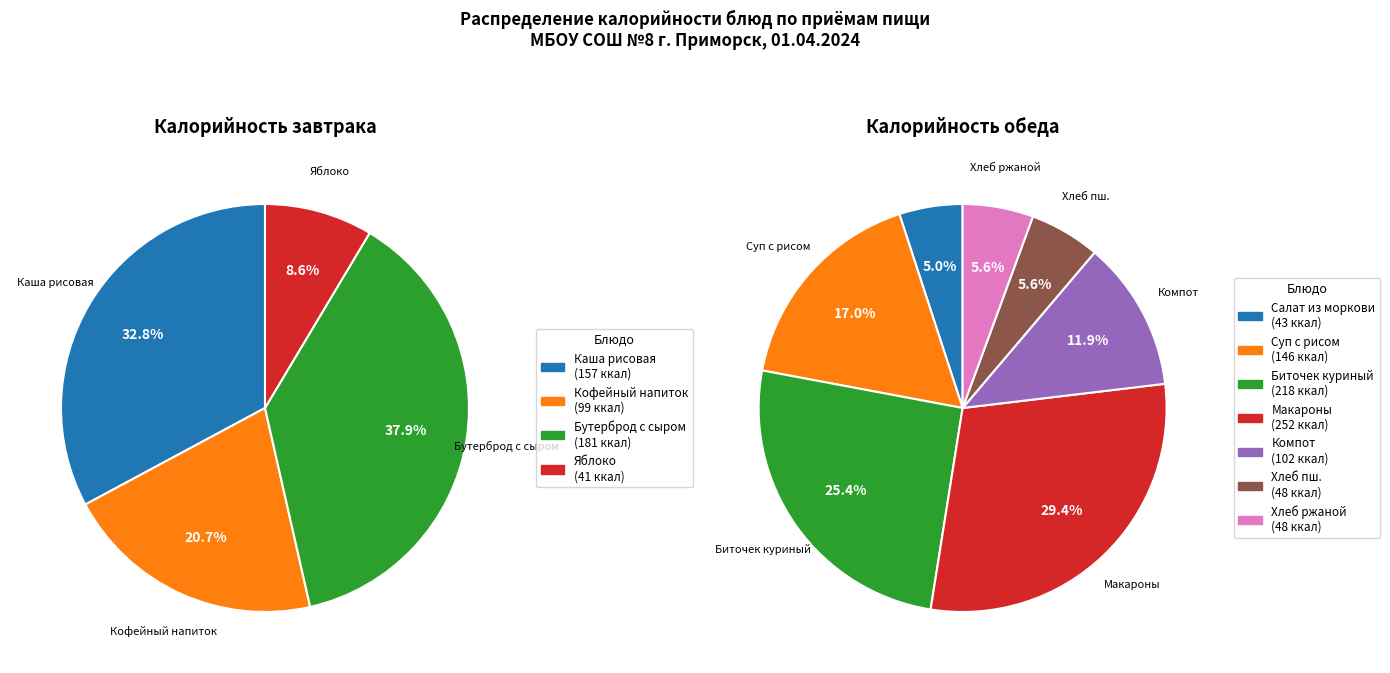

How many segments does this pie chart have?

11